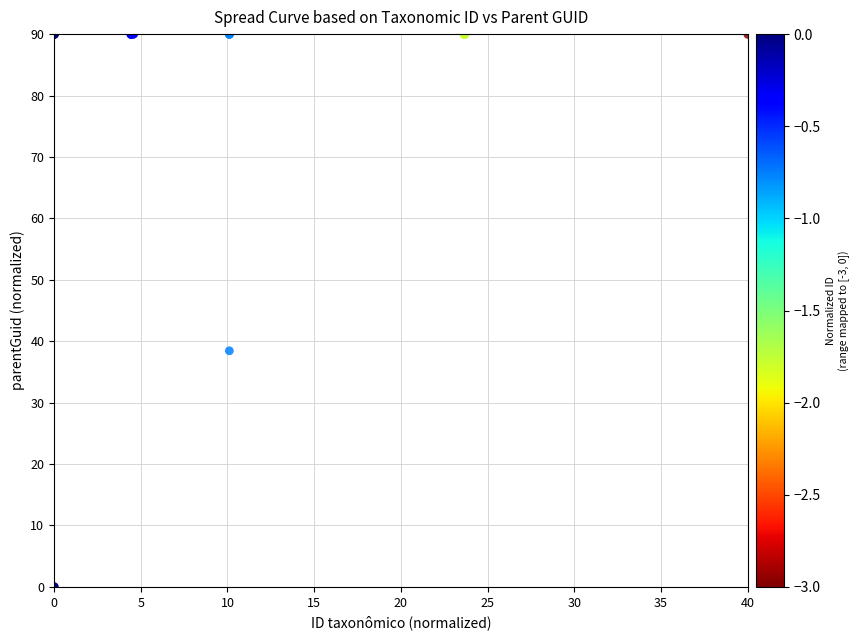

What Y value in the scatter plot is closest to 45?

38.4